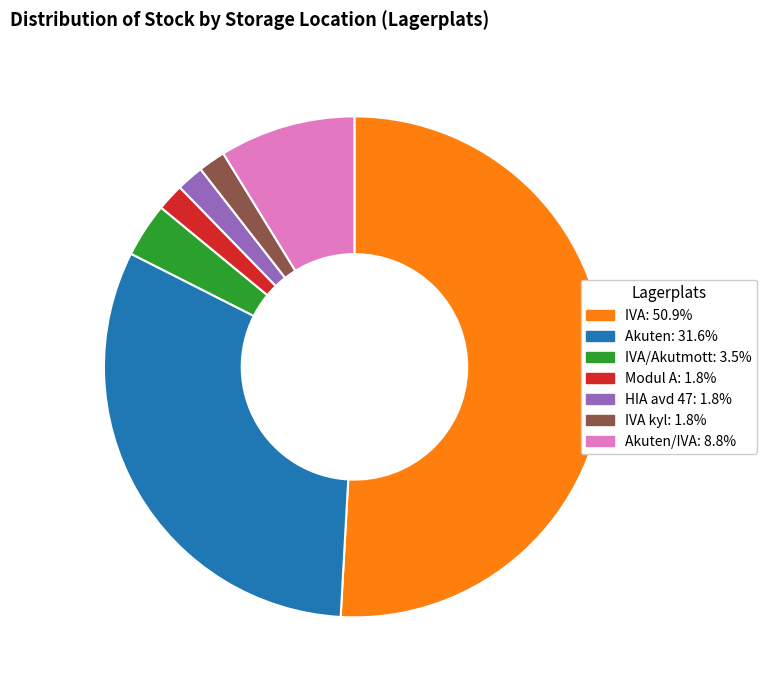

How many segments does this pie chart have?

7